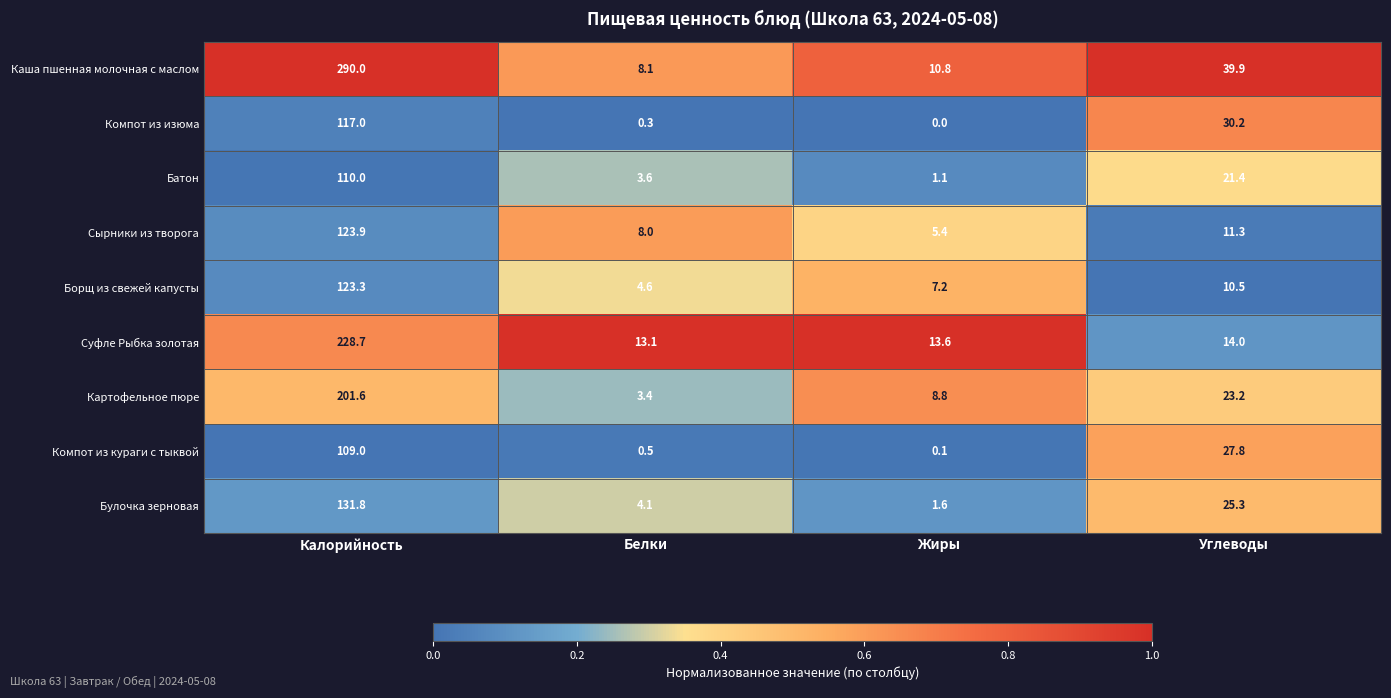

How many values in the Сырники из творога series are below 11?

2